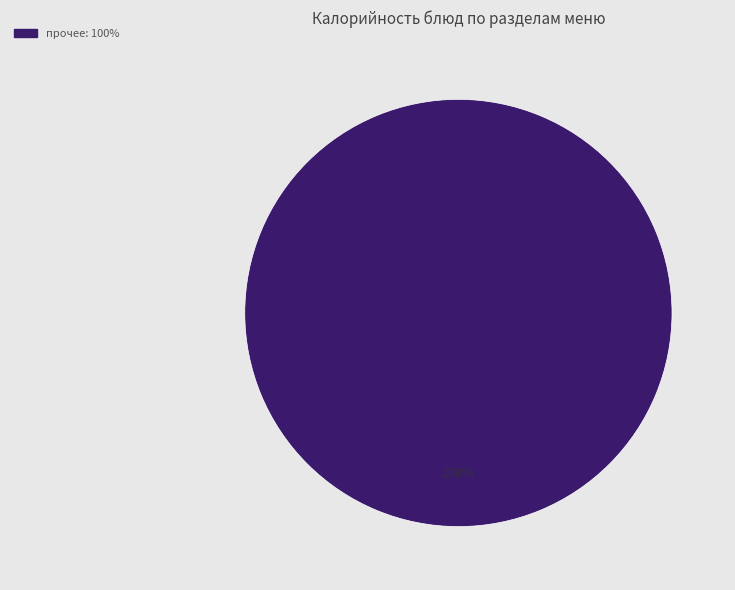

Is there any slice that represents more than half of the pie?

Yes